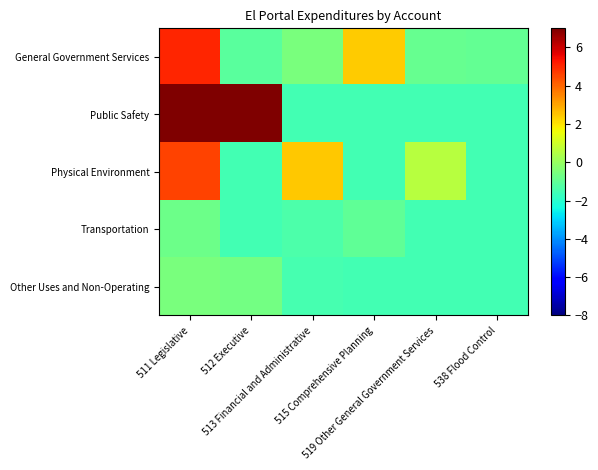

Reading left to right, transcribe all the data shown in this chart.

General Government Services: 511 Legislative=5.0	512 Executive=-1.1	513 Financial and Administrative=-0.5	515 Comprehensive Planning=2.4	519 Other General Government Services=-0.9	538 Flood Control=-0.9
Public Safety: 511 Legislative=7.0	512 Executive=7.0	513 Financial and Administrative=-1.5	515 Comprehensive Planning=-1.5	519 Other General Government Services=-1.5	538 Flood Control=-1.5
Physical Environment: 511 Legislative=4.6	512 Executive=-1.5	513 Financial and Administrative=2.5	515 Comprehensive Planning=-1.5	519 Other General Government Services=0.6	538 Flood Control=-1.5
Transportation: 511 Legislative=-0.8	512 Executive=-1.5	513 Financial and Administrative=-1.3	515 Comprehensive Planning=-1.0	519 Other General Government Services=-1.5	538 Flood Control=-1.5
Other Uses and Non-Operating: 511 Legislative=-0.5	512 Executive=-0.6	513 Financial and Administrative=-1.5	515 Comprehensive Planning=-1.5	519 Other General Government Services=-1.5	538 Flood Control=-1.5